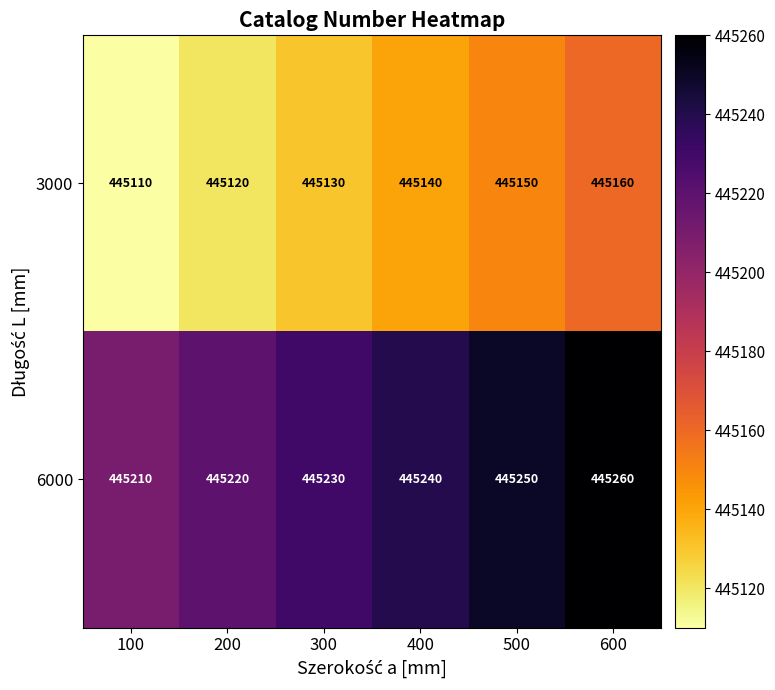

What is the difference between the 6000 values at 200 and 500?

30